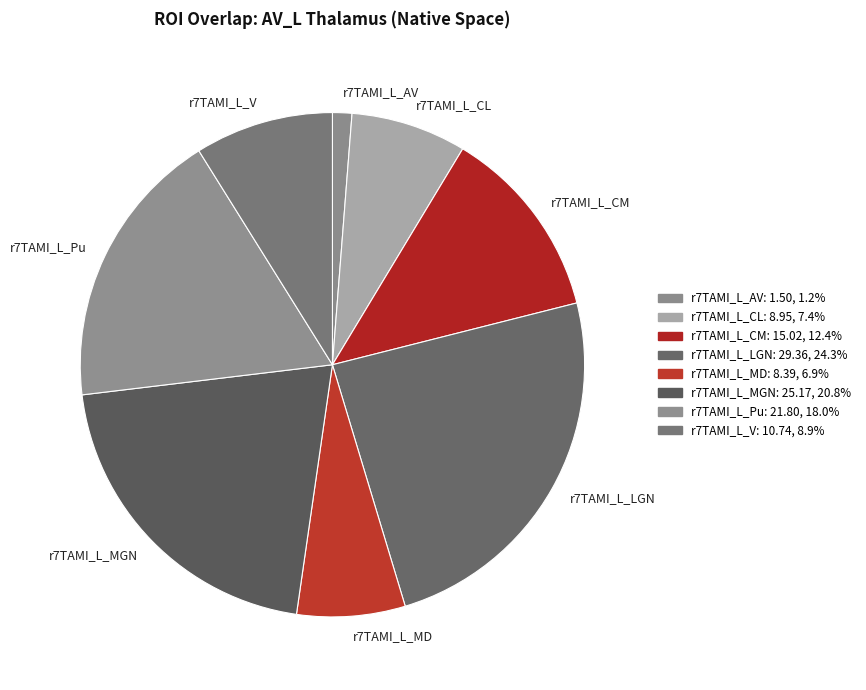

What is the largest slice in the pie chart?

r7TAMI_L_LGN